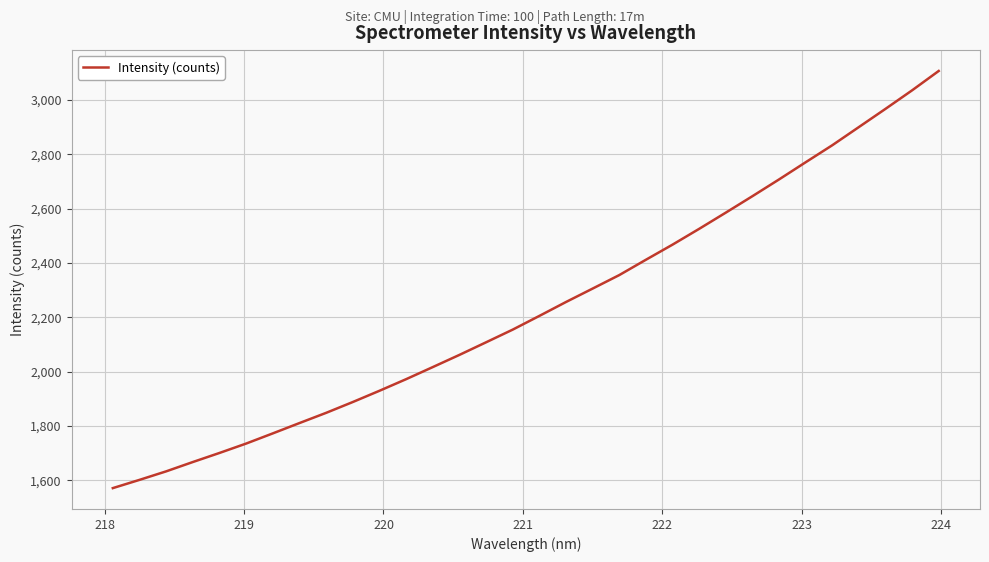

What is the smallest value displayed?

1570.8